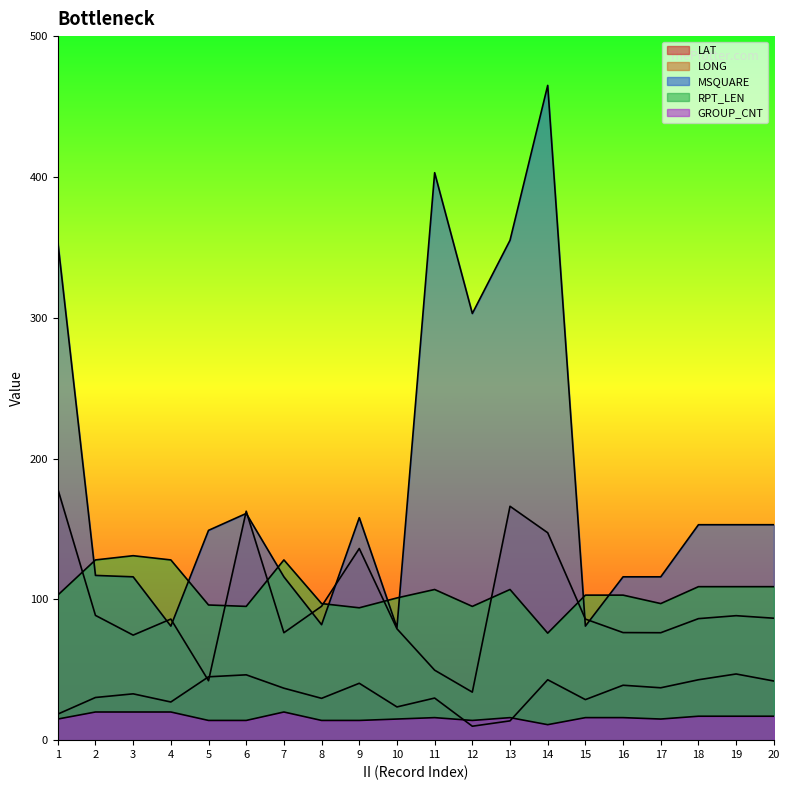

What is the sum of all GROUP_CNT values?

321.0